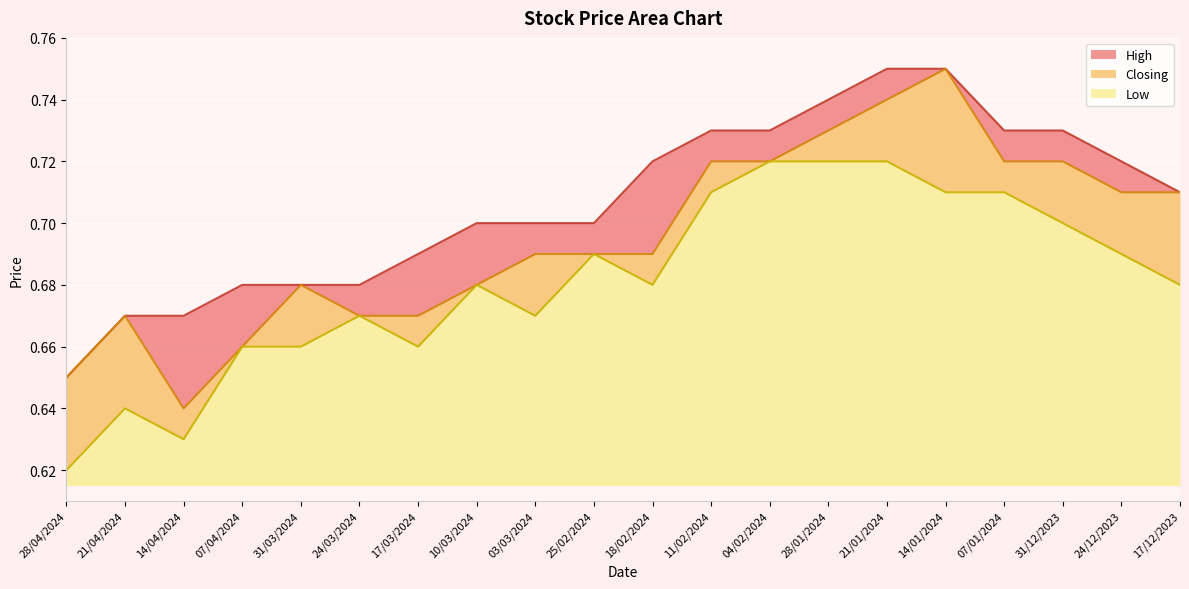

Reading left to right, list all the values displayed in this chart.

High: 0.7	0.7	0.7	0.7	0.7	0.7	0.7	0.7	0.7	0.7	0.7	0.7	0.7	0.7	0.8	0.8	0.7	0.7	0.7	0.7
Closing: 0.7	0.7	0.6	0.7	0.7	0.7	0.7	0.7	0.7	0.7	0.7	0.7	0.7	0.7	0.7	0.8	0.7	0.7	0.7	0.7
Low: 0.6	0.6	0.6	0.7	0.7	0.7	0.7	0.7	0.7	0.7	0.7	0.7	0.7	0.7	0.7	0.7	0.7	0.7	0.7	0.7